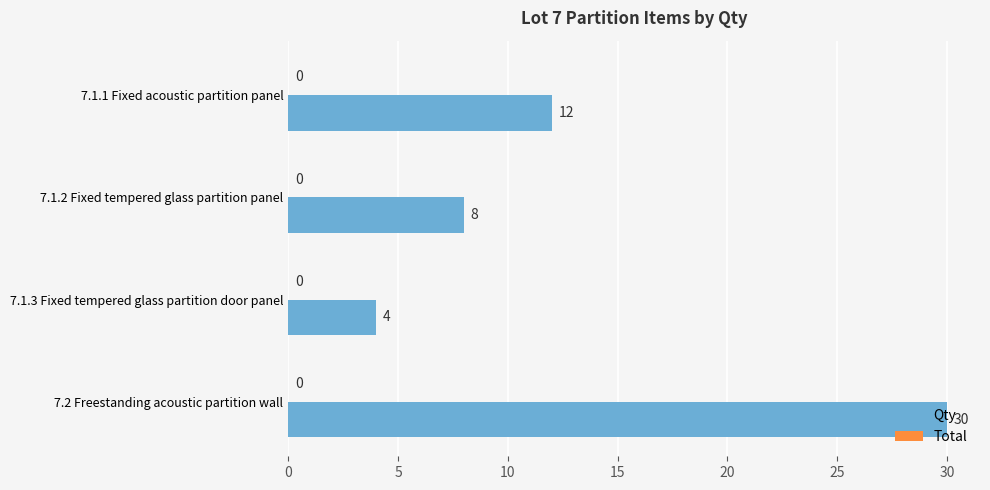

What is the label of the 2nd bar from the top?

7.1.2 Fixed tempered glass partition panel